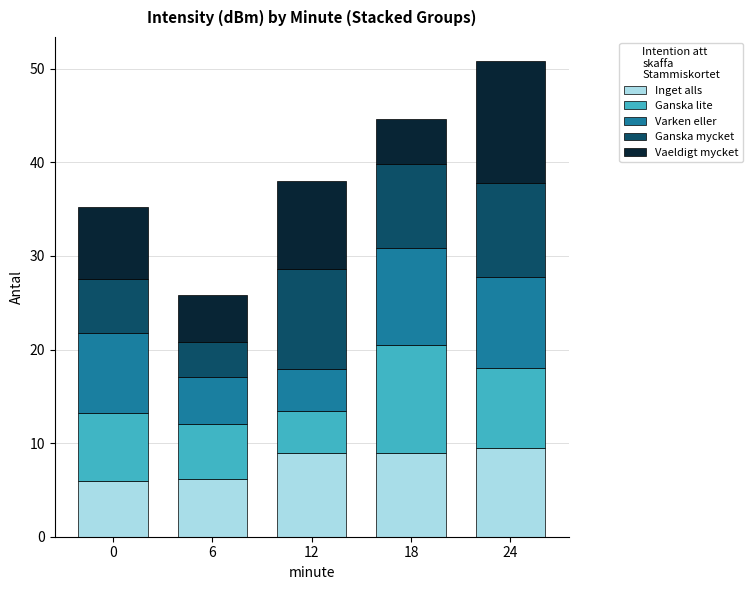

What is the sum of all Inget alls values?

39.5